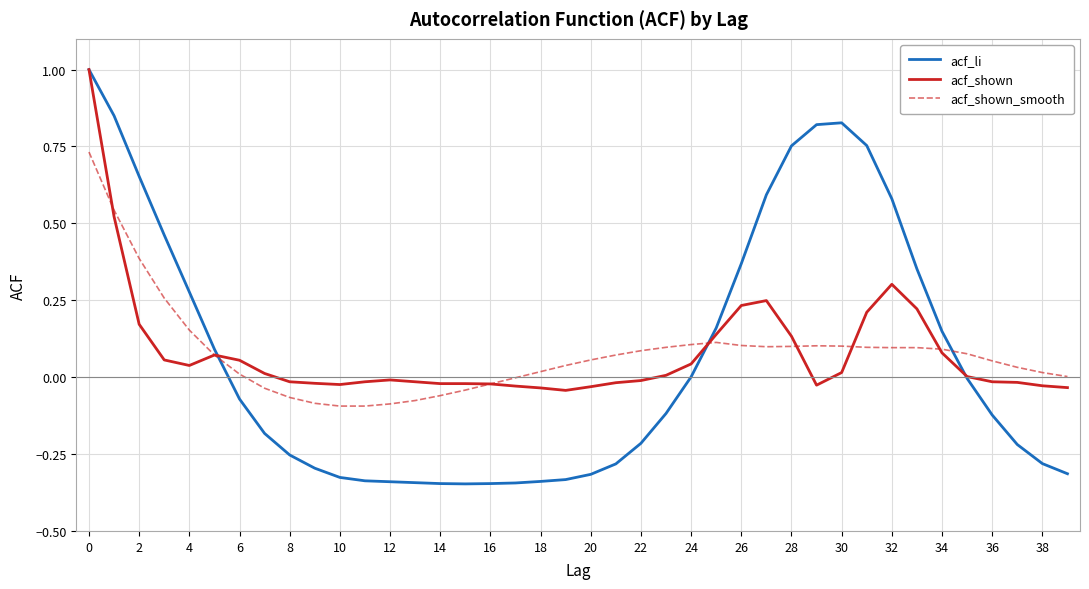

What is the maximum value shown in the chart?

1.0